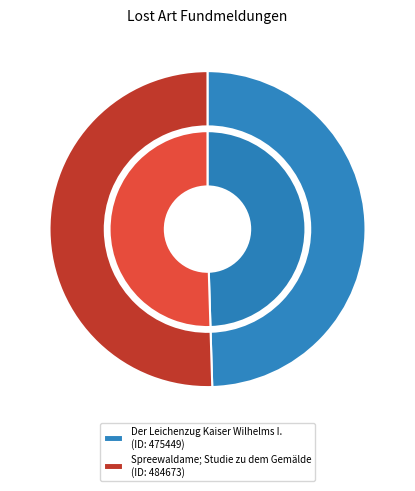

What percentage is the Der Leichenzug Kaiser Wilhelms I. slice, to the nearest percent?

50%